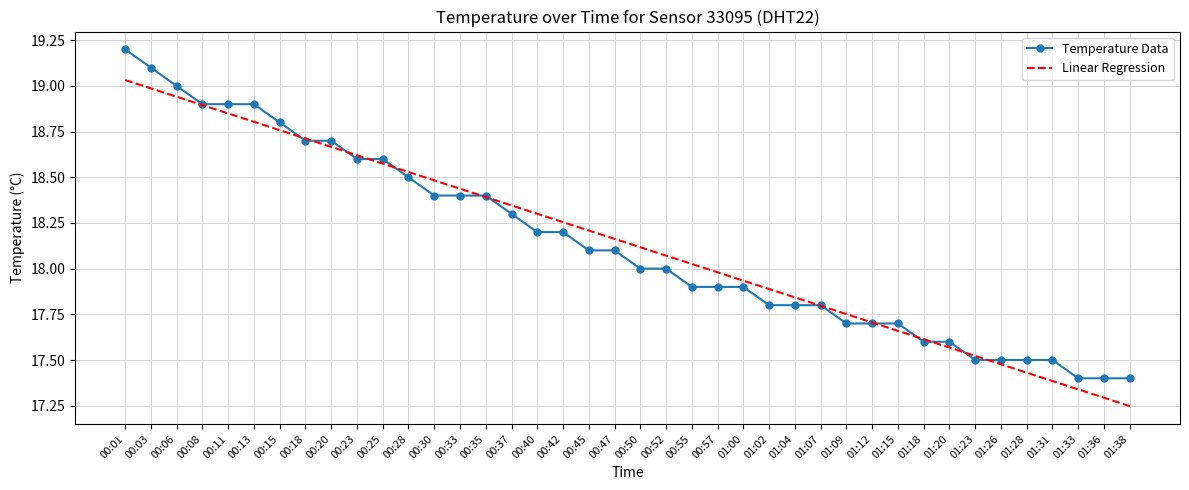

Read the Temperature Data value at 00:03.

19.1